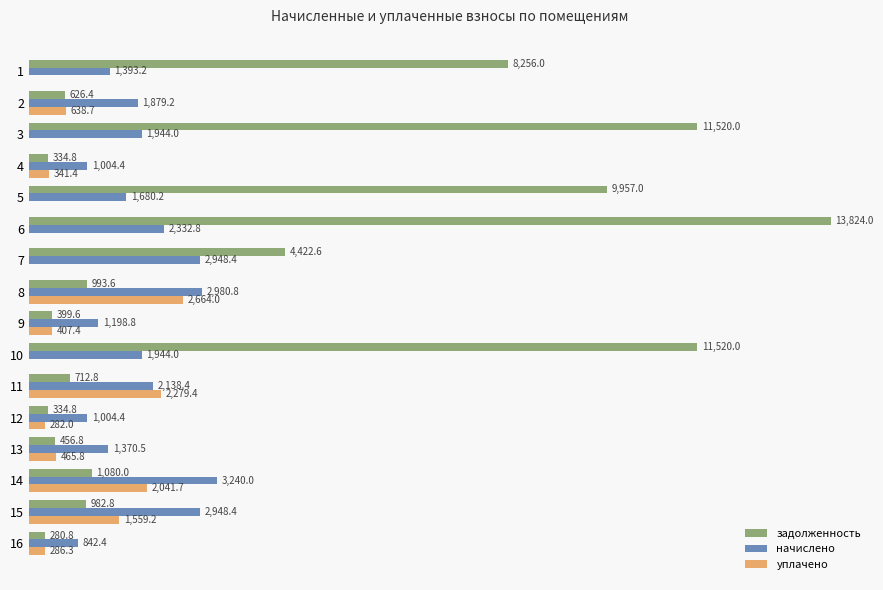

Is the value of задолженность at 2 greater than the value of начислено at 3?

No